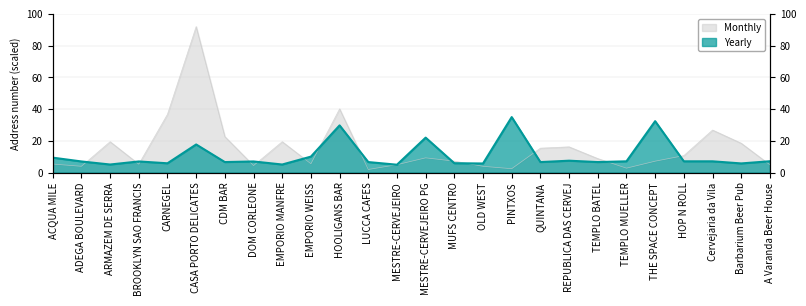

Which series has the largest range (max minus min)?

Monthly